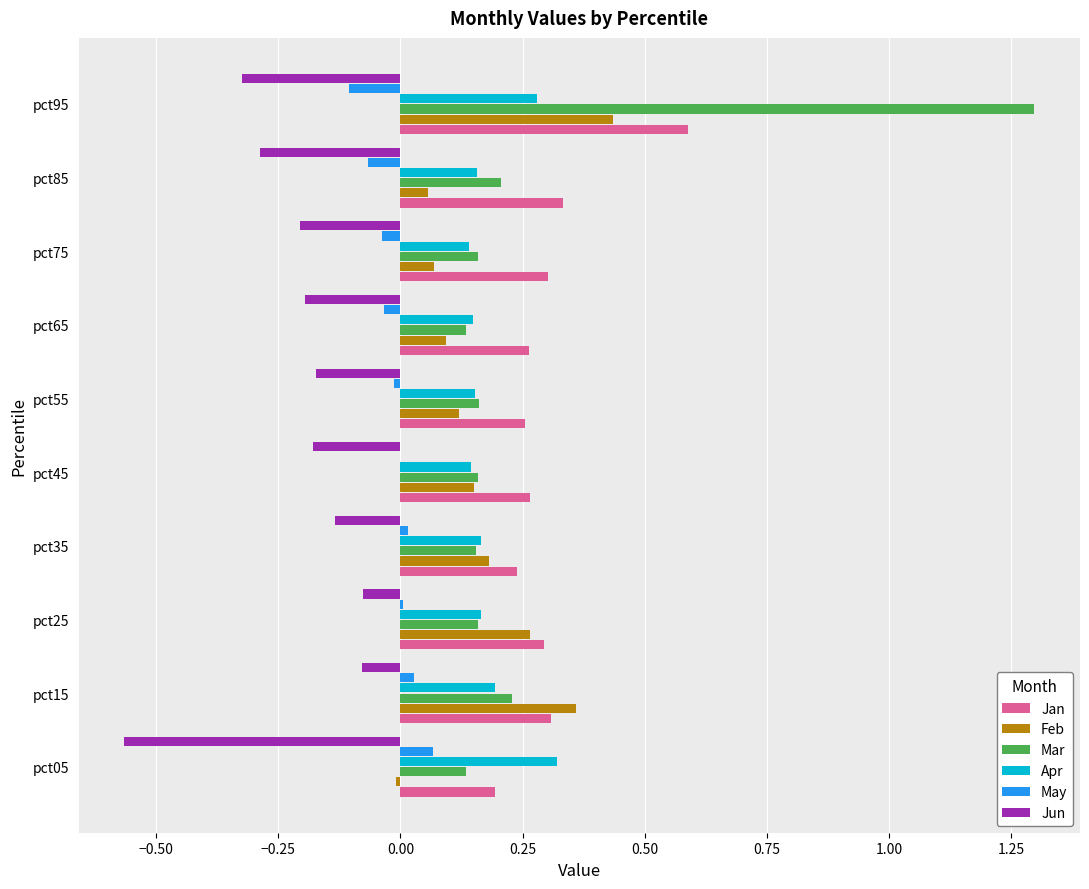

Between pct05 and pct45, which series saw the biggest shift?

Jun